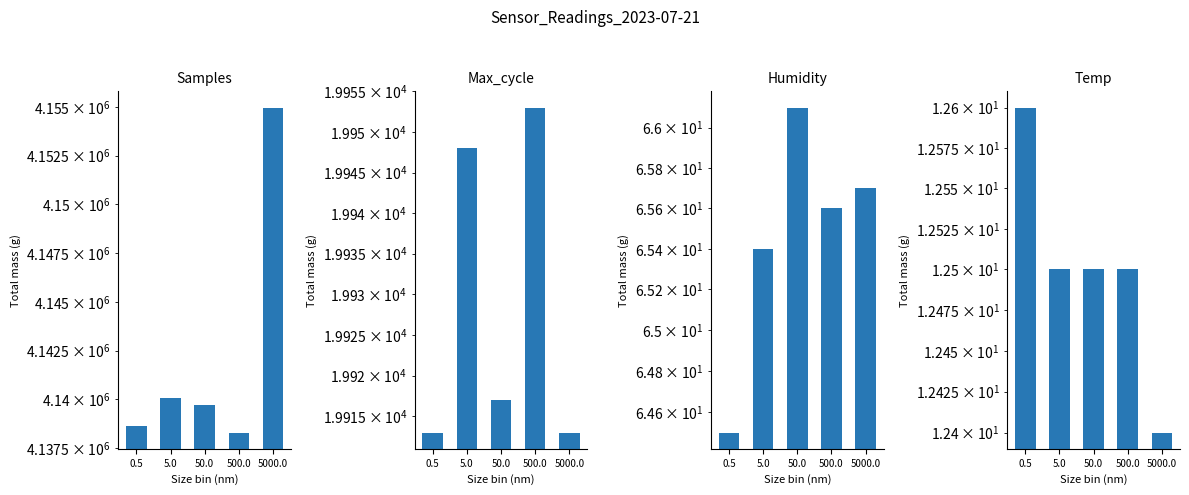

At which label is Temp closest to 12?

5000.0